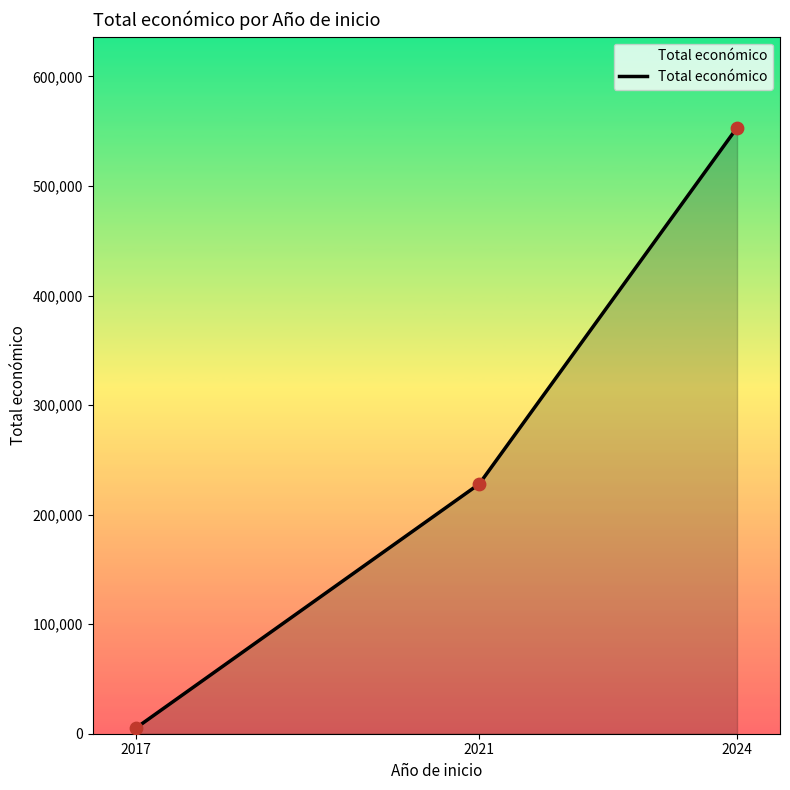

What is the change in value from 2021 to 2024?

+325177